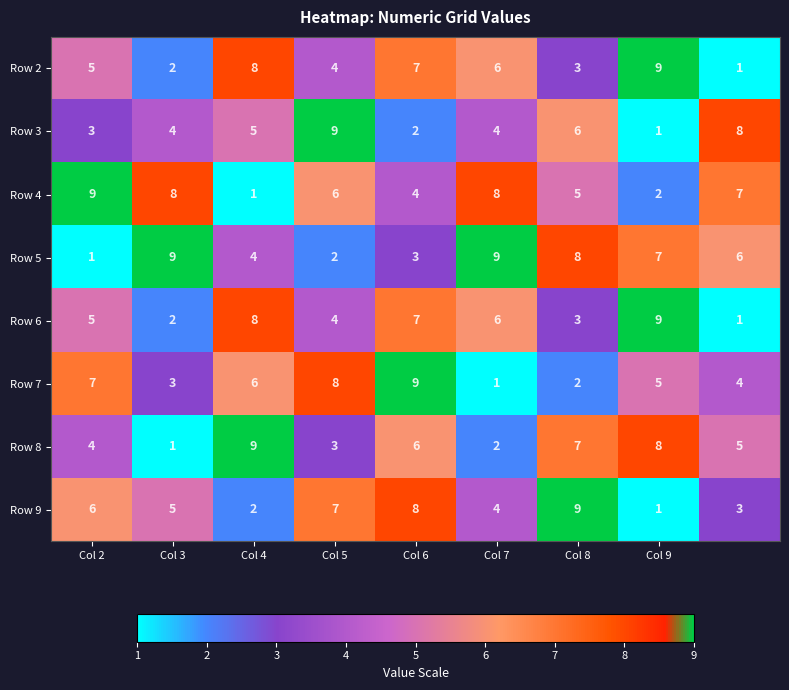

What is the difference between the second highest and minimum values in the Row 3 series?

7